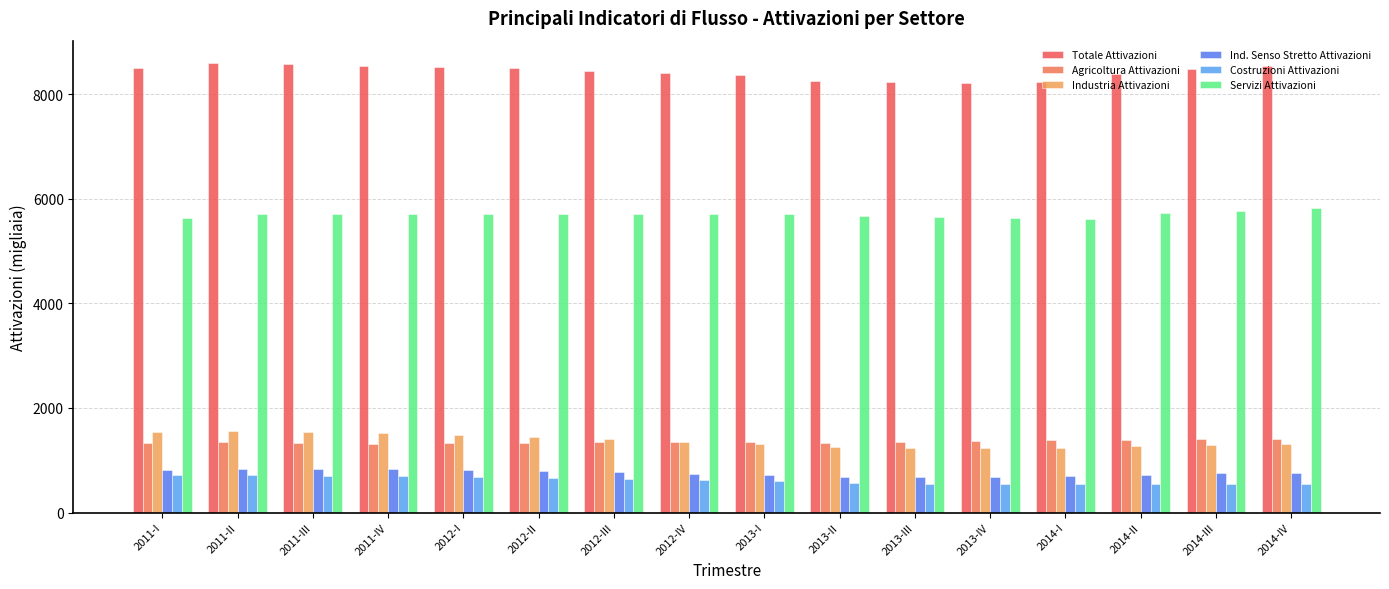

Reading left to right, list all the values displayed in this chart.

Totale Attivazioni: 8509.8	8597.8	8589.9	8547.9	8524.0	8496.0	8448.0	8417.6	8376.6	8262.3	8233.1	8221.5	8239.6	8389.6	8479.1	8543.9
Agricoltura Attivazioni: 1339.2	1341.0	1339.3	1316.3	1325.9	1334.7	1341.0	1352.5	1352.2	1339.5	1344.6	1364.3	1379.0	1391.2	1411.8	1408.9
Industria Attivazioni: 1538.7	1552.1	1545.4	1522.6	1486.9	1444.8	1403.5	1356.4	1313.1	1256.1	1231.8	1231.7	1243.8	1274.5	1295.9	1308.0
Ind. Senso Stretto Attivazioni: 815.4	832.9	837.5	829.1	813.4	791.5	767.1	741.3	717.4	688.1	679.8	686.7	699.4	726.6	747.0	756.5
Costruzioni Attivazioni: 723.4	719.2	707.8	693.5	673.5	653.3	636.5	615.1	595.8	568.0	552.0	545.0	544.4	547.9	548.9	551.6
Servizi Attivazioni: 5631.8	5704.7	5705.2	5709.0	5711.3	5716.5	5703.6	5708.6	5711.3	5666.6	5656.6	5625.6	5616.8	5723.9	5771.5	5826.9